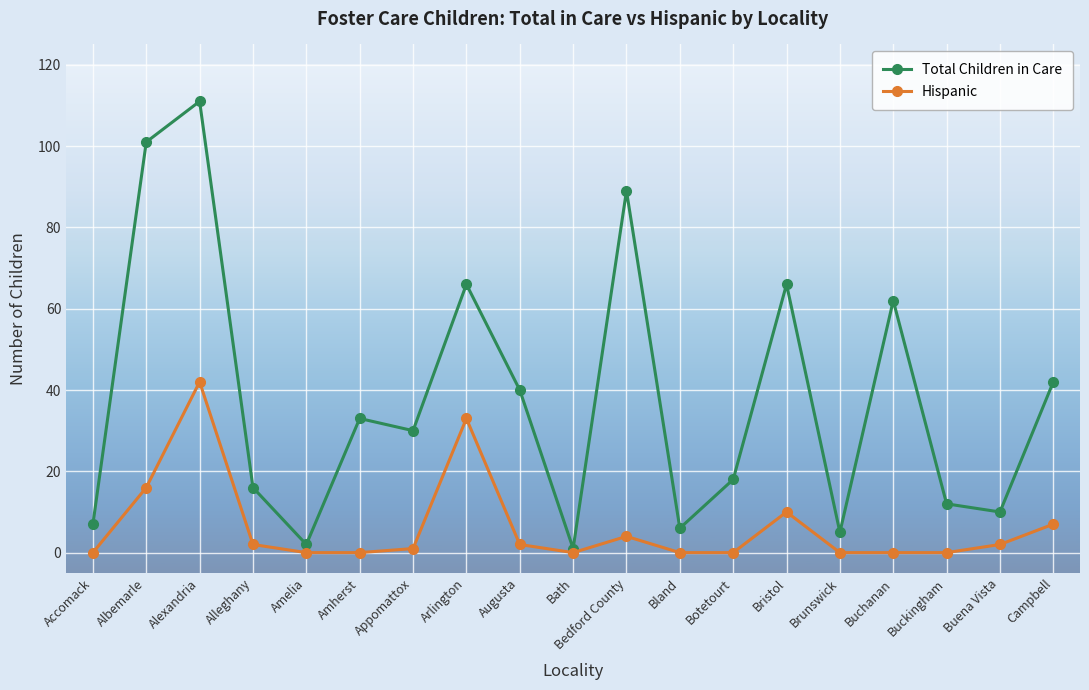

Which category has the highest value across all series?

Alexandria